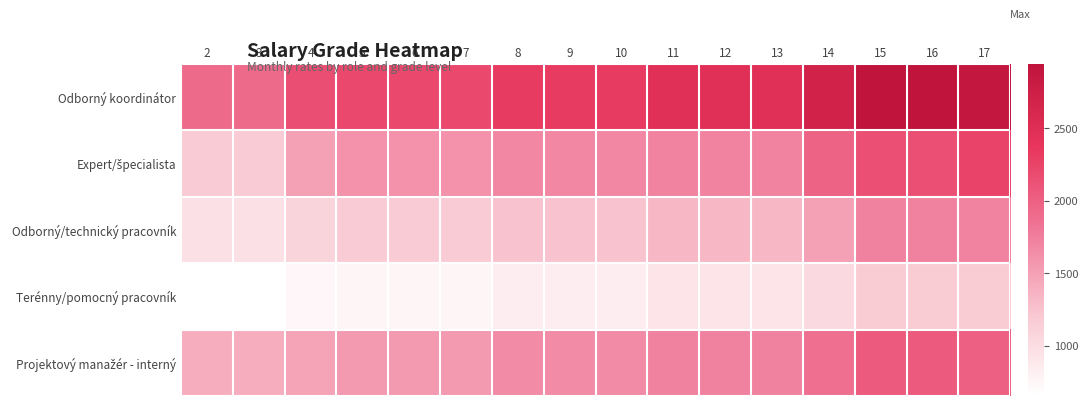

Which series has the widest spread of values?

Expert/špecialista